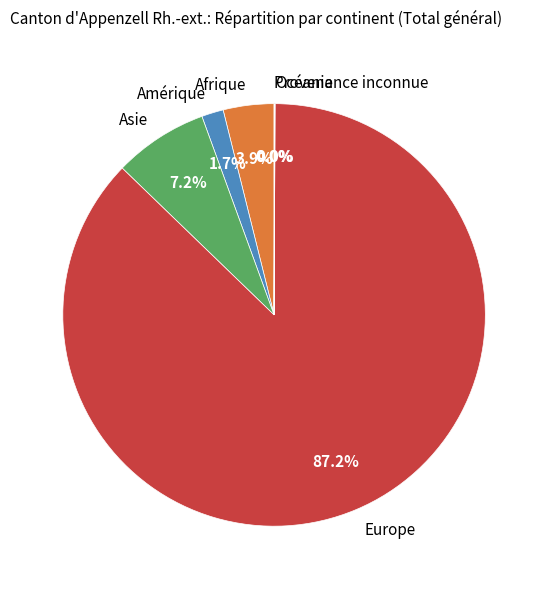

Which category has the biggest portion of the pie?

Europe